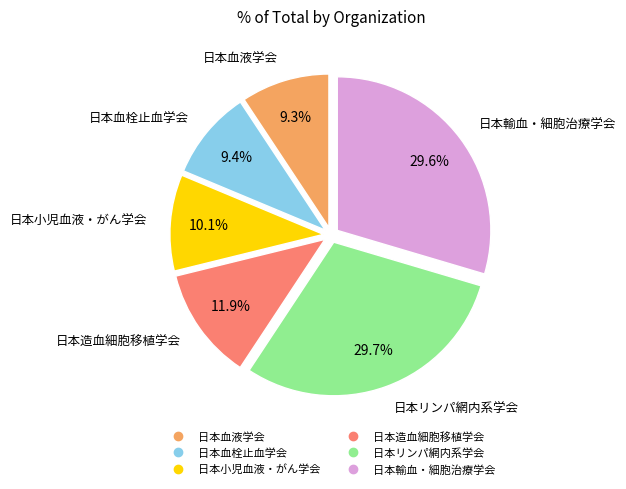

What is the total percentage of 日本血液学会 and 日本造血細胞移植学会?

21.2%